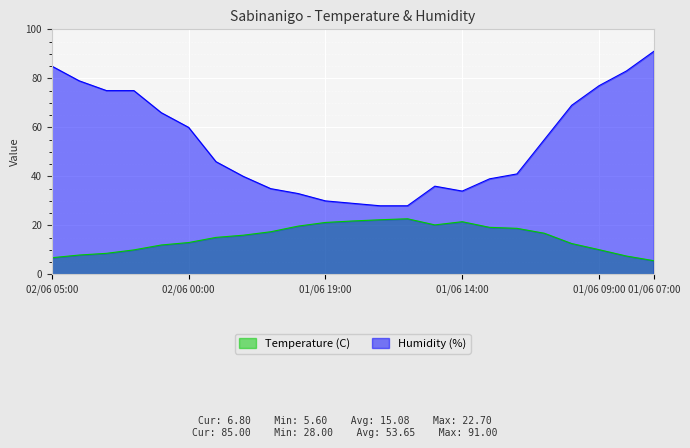

How many lines are shown in the chart?

2